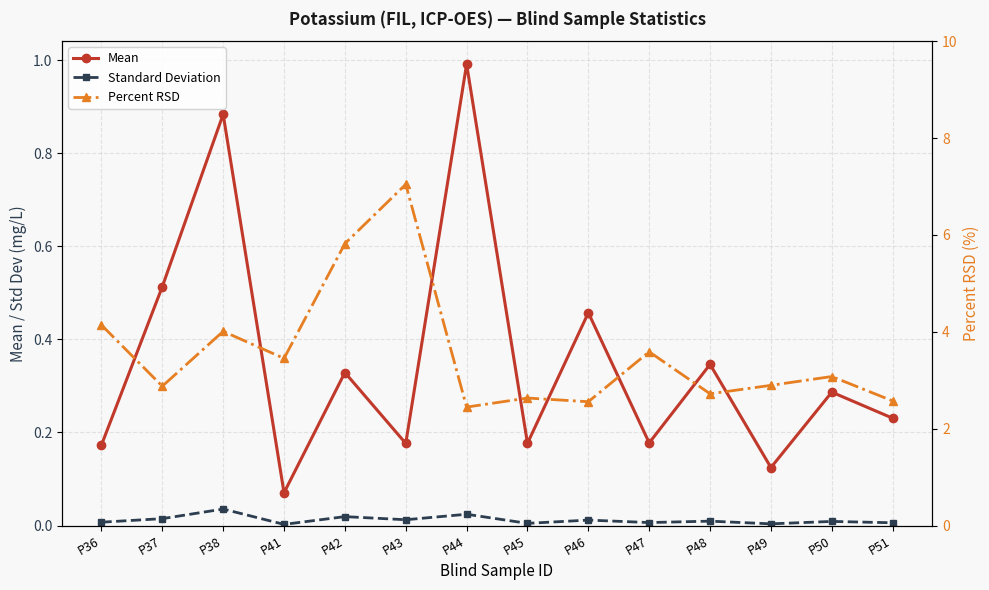

True or false: Mean and Standard Deviation intersect in this chart.

False